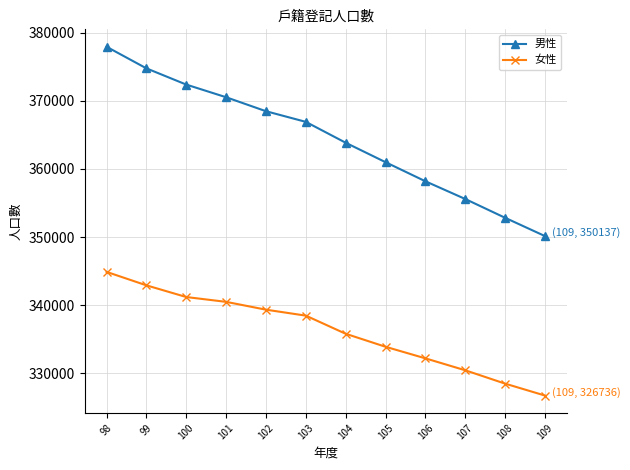

How many categories are shown in the chart?

12